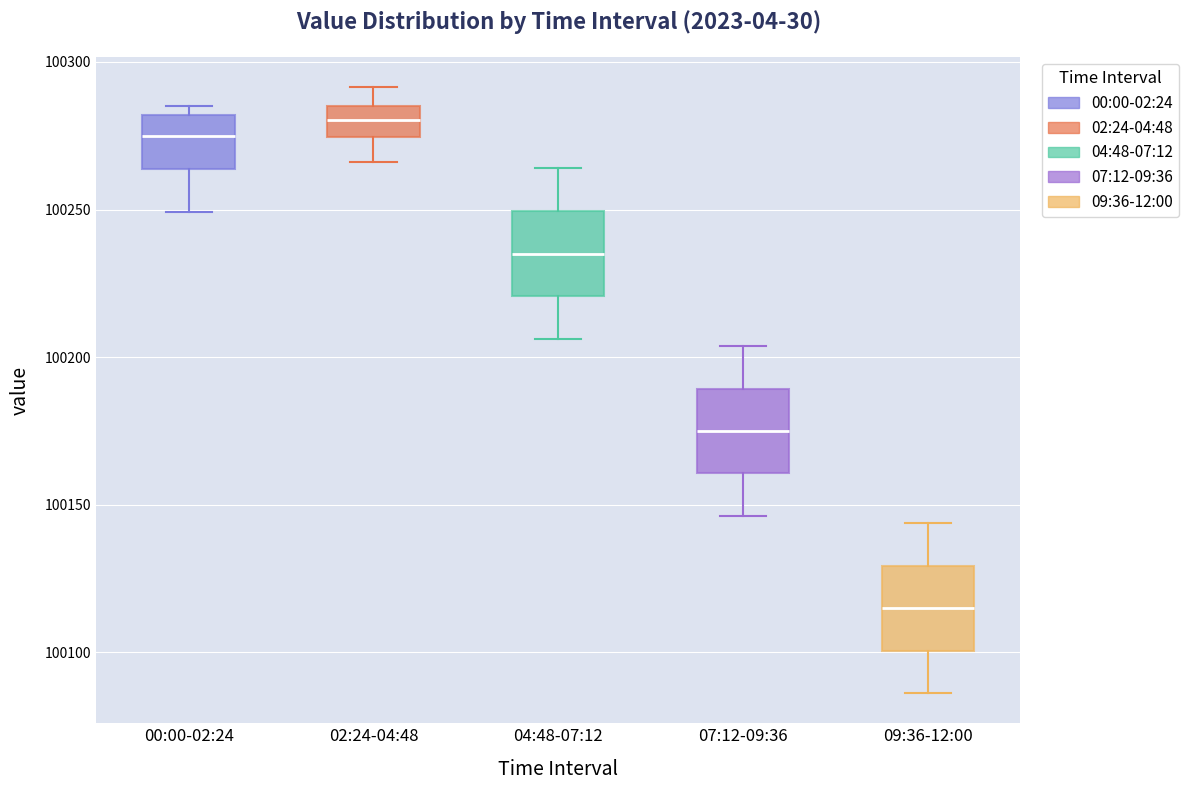

Where is the lower edge of the box for 00:00-02:24 on the y-axis? The values are not printed on the chart, so give them approximately, as read against the axis.

100265